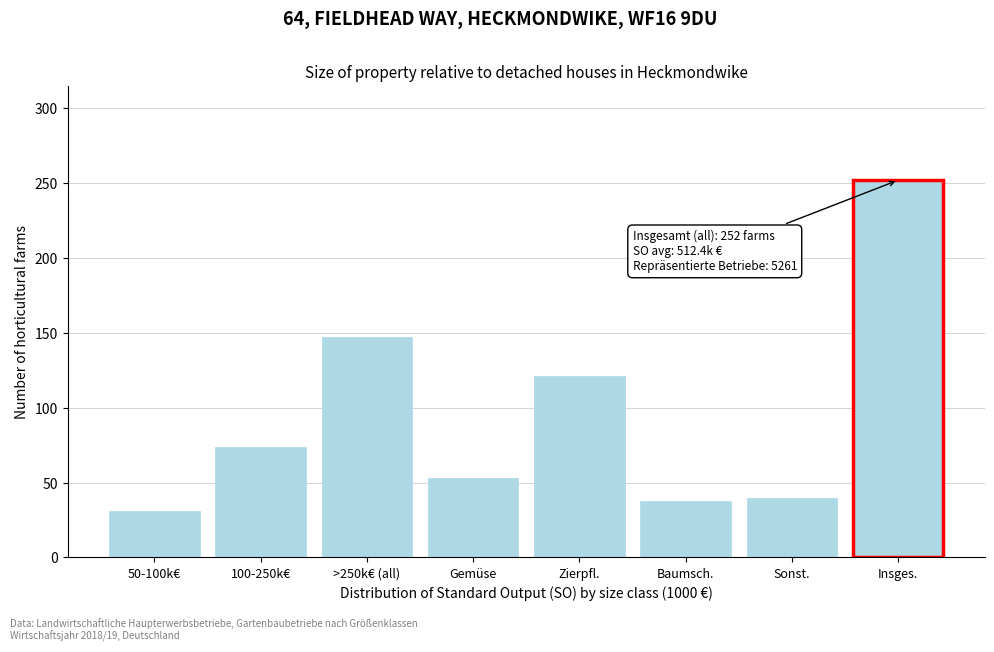

Reading right to left, what are all the values shown in this chart?

Insges.=252	Sonst.=40	Baumsch.=38	Zierpfl.=121	Gemüse=53	>250k€ (all)=147	100-250k€=74	50-100k€=31